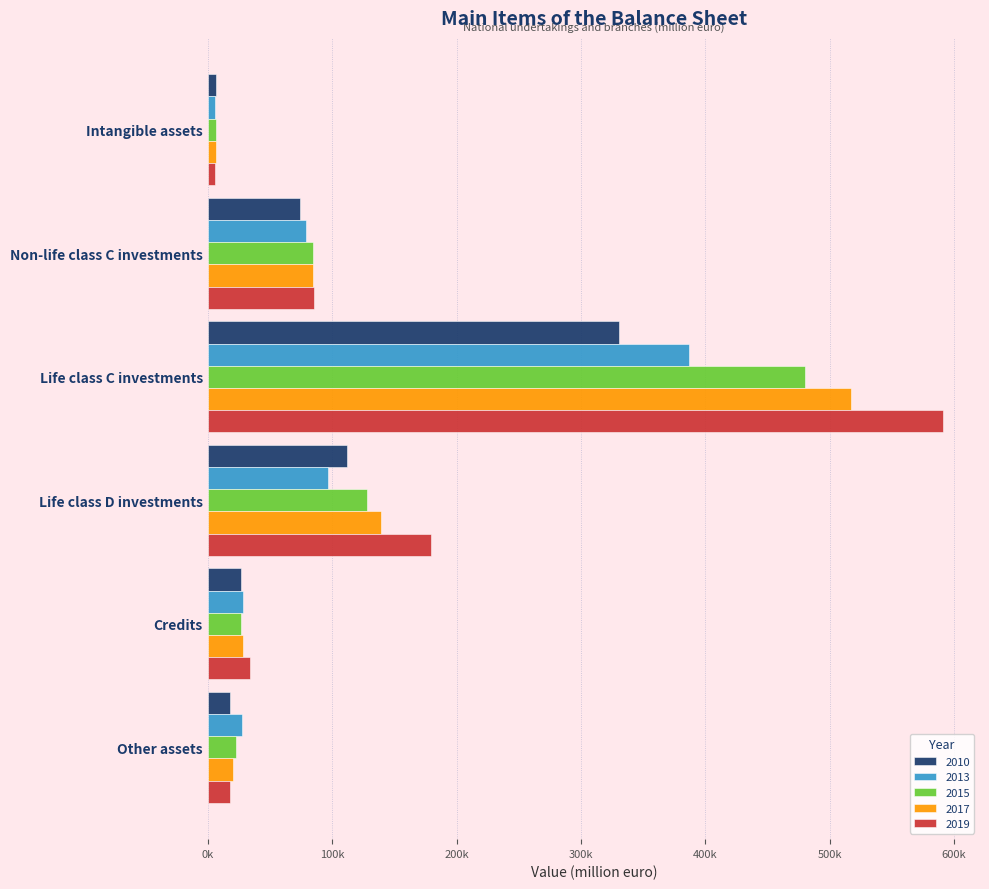

What is the difference between the maximum and second lowest values in the 2017 series?

496747